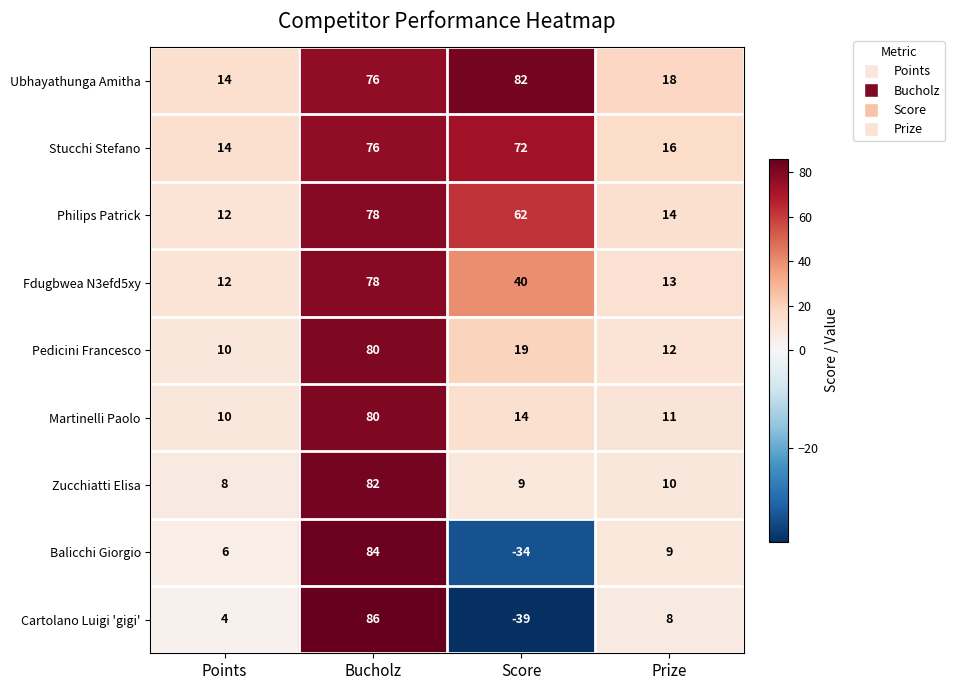

Which series has the widest spread of values?

Cartolano Luigi 'gigi'